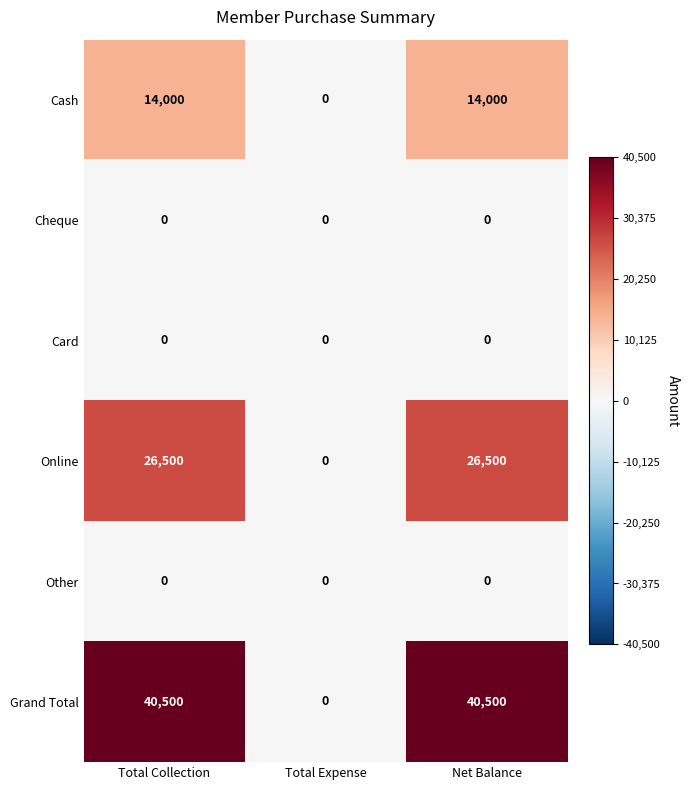

What is the sum of all Grand Total values?

81000